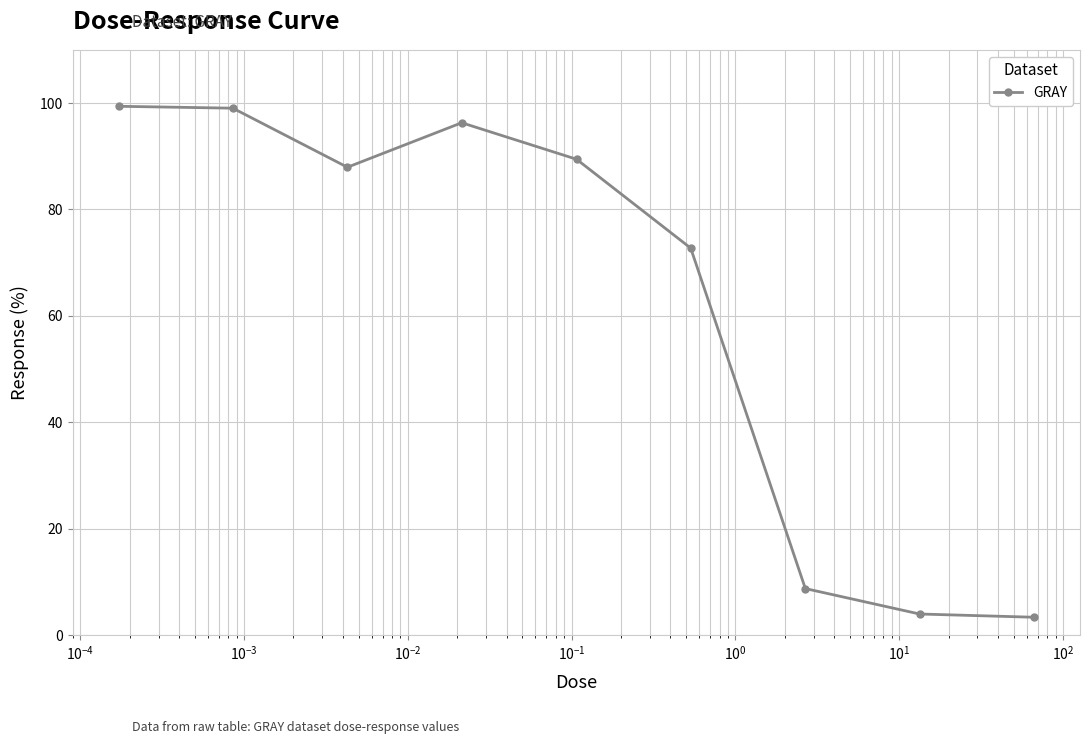

What is the smallest value displayed?

3.4